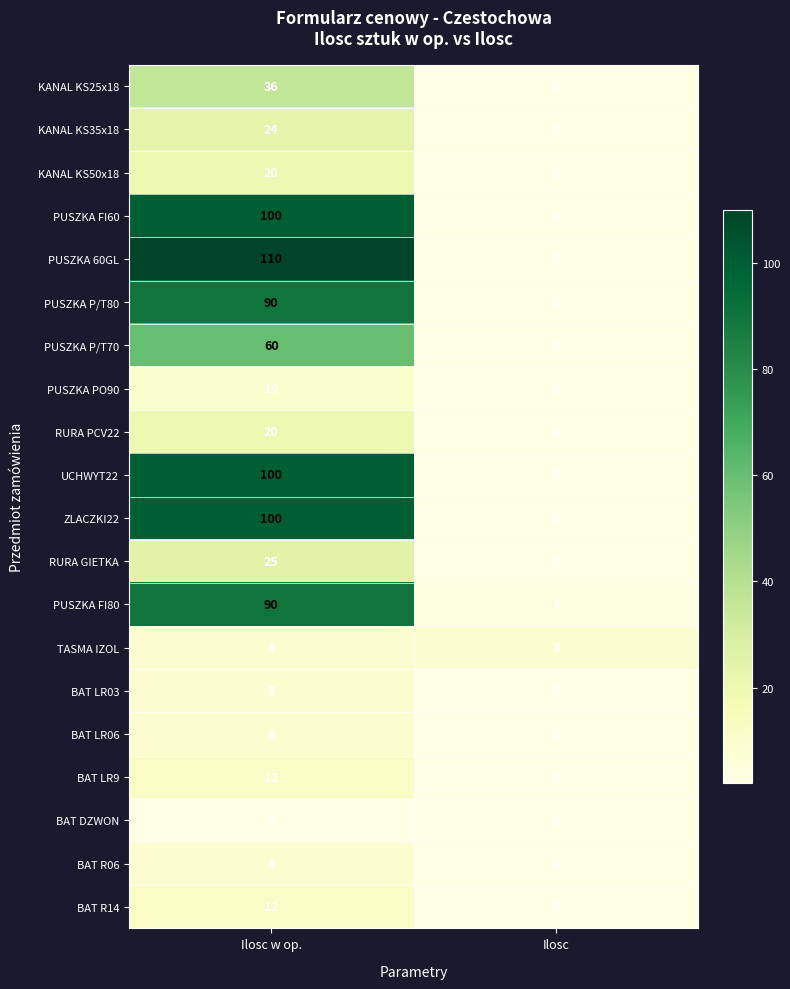

The value of ZLACZKI22 at Ilosc is 3. True or false?

False